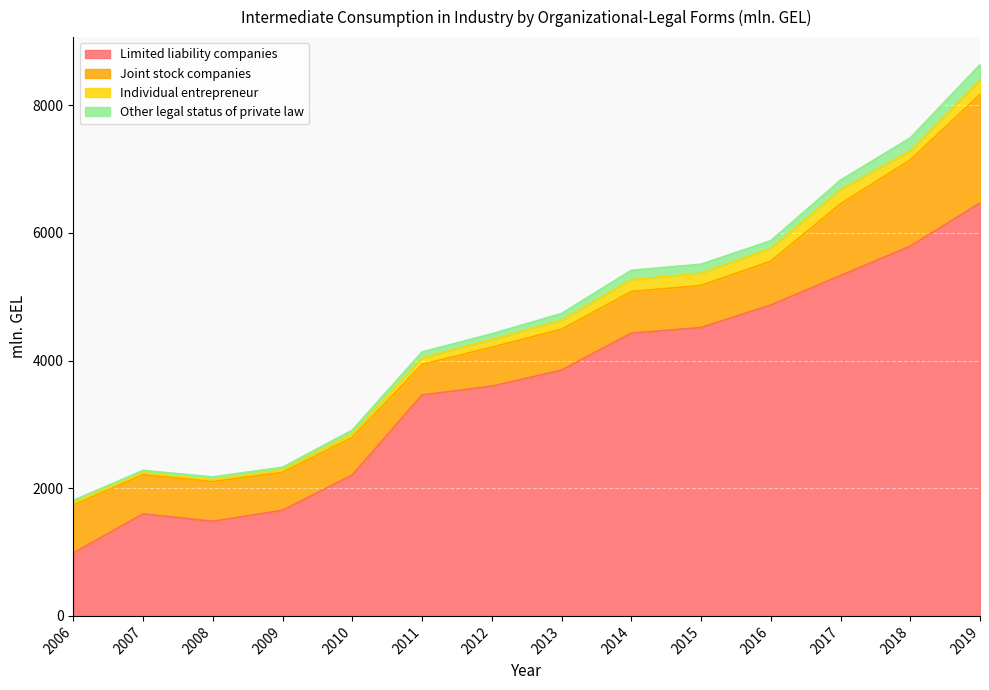

Is the value of Other legal status of private law at 2007 greater than the value of Limited liability companies at 2013?

No